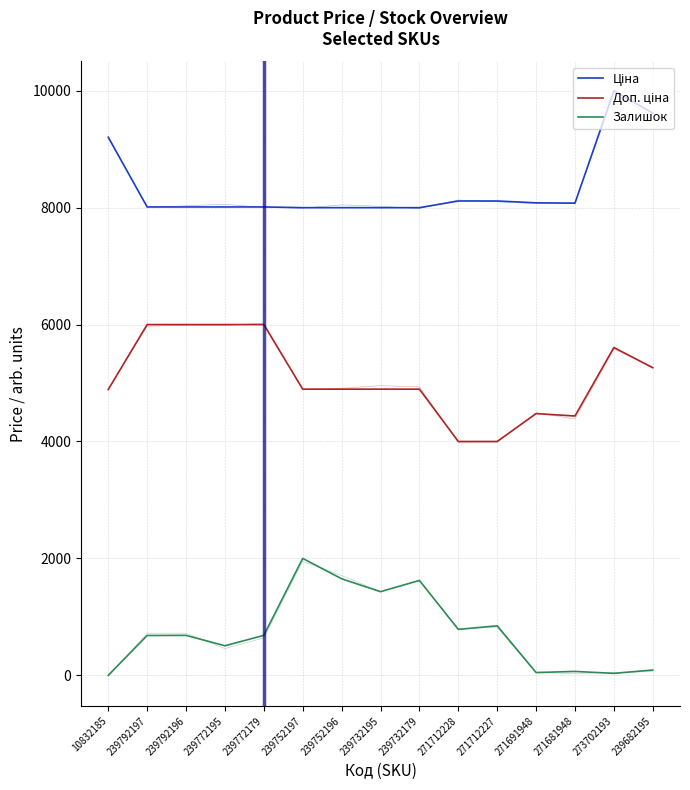

What is the label of the 6th point from the left?

239752197